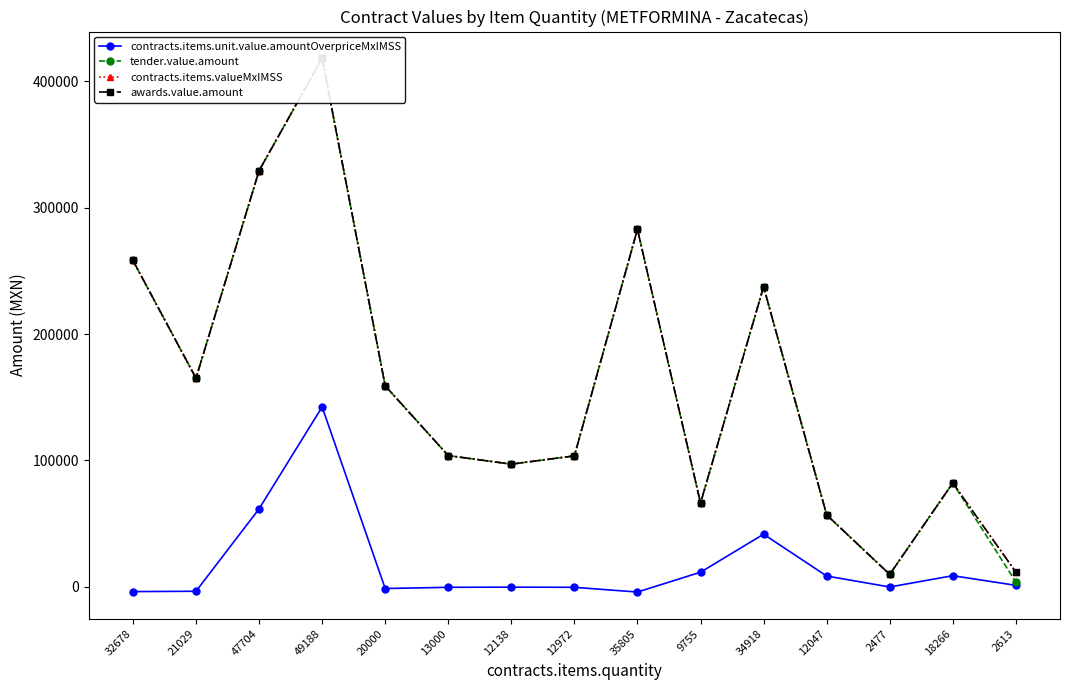

True or false: tender.value.amount and awards.value.amount intersect in this chart.

False